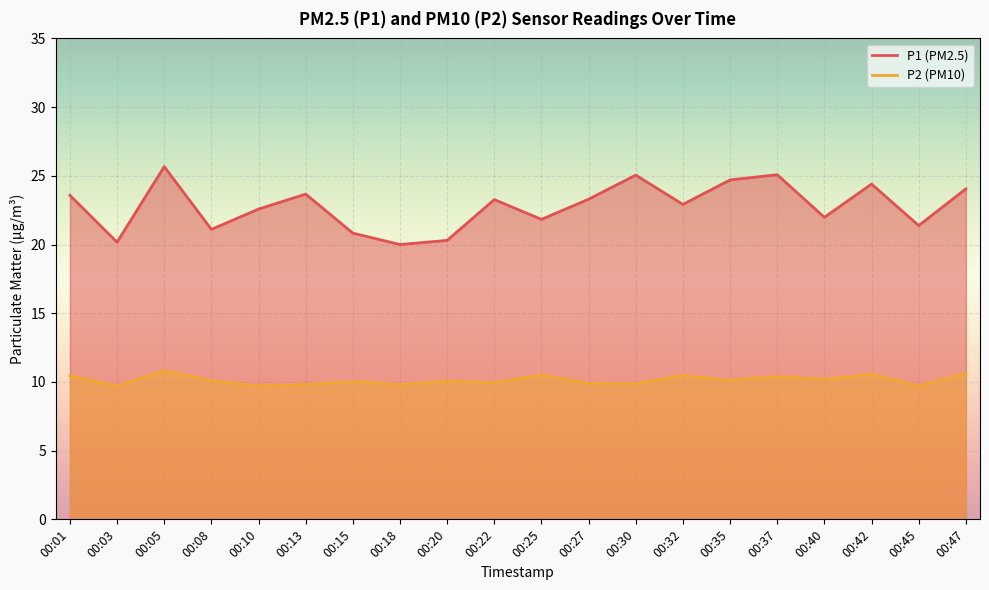

Which series has the widest spread of values?

P1